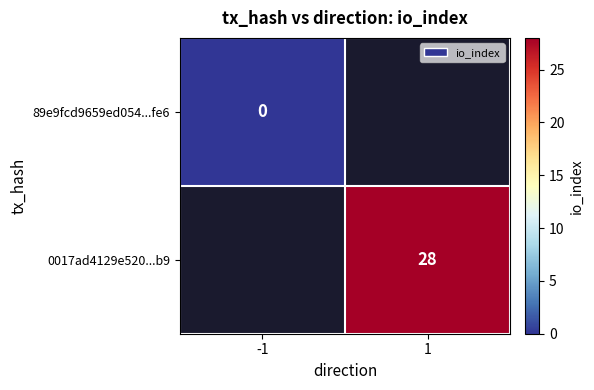

At which category does the chart reach its peak across all series?

1